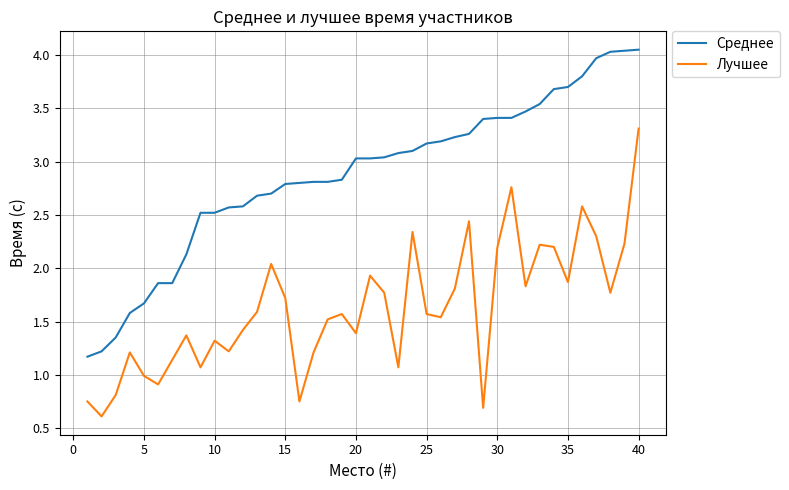

What is the difference between the maximum and minimum values in the Лучшее series?

2.7